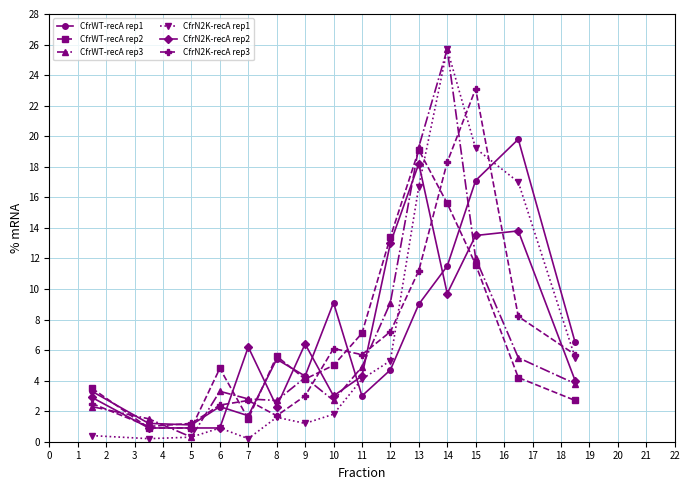

True or false: CfrN2K-recA rep2 has more than 2 interior local peaks.

True